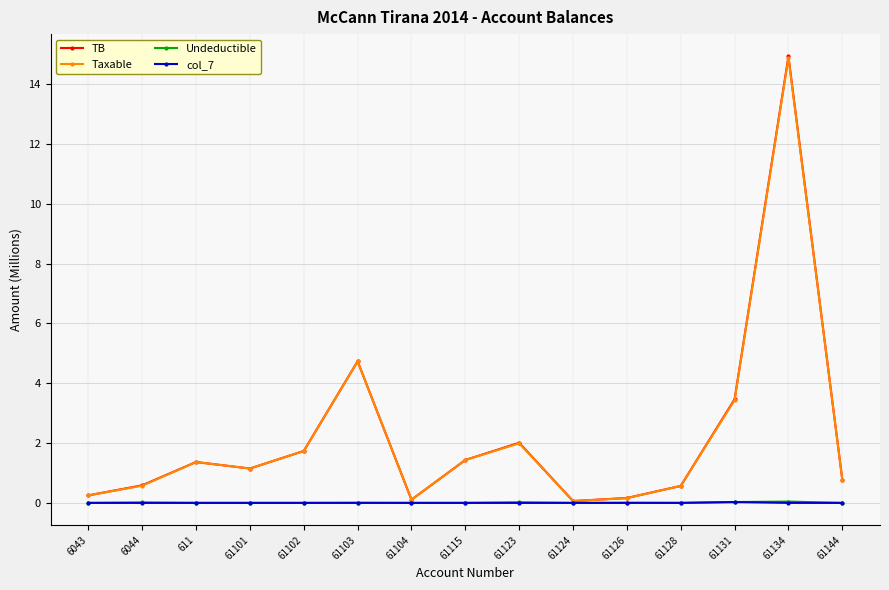

How many data points does each series have?

15